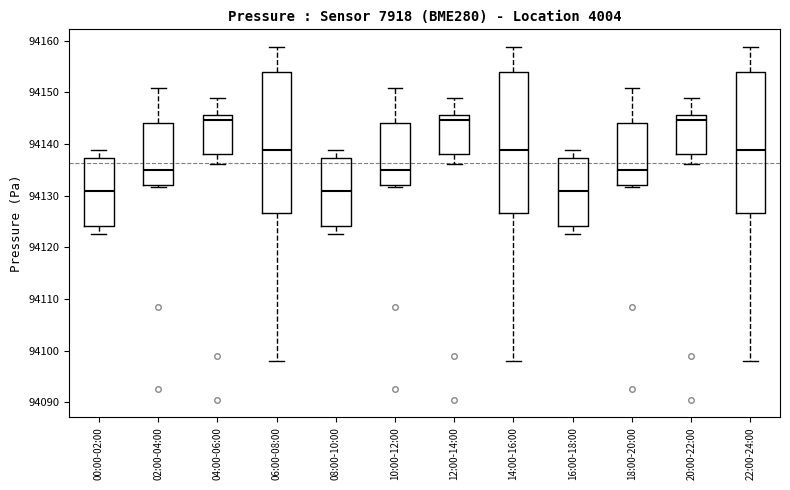

Reading left to right, read every box against the y-axis: the position of its median line, the range the box covers, and the ends of its whiskers. The values are not printed on the chart, so give them approximately, as read against the axis.

00:00-02:00: median 94131, box 94124 to 94137, whiskers 94123 to 94139
02:00-04:00: median 94135, box 94132 to 94144, whiskers 94132 (just below the box's lower edge) to 94151
04:00-06:00: median 94145, box 94138 to 94146, whiskers 94136 to 94149
06:00-08:00: median 94139, box 94127 to 94154, whiskers 94098 to 94159
08:00-10:00: median 94131, box 94124 to 94137, whiskers 94123 to 94139
10:00-12:00: median 94135, box 94132 to 94144, whiskers 94132 (just below the box's lower edge) to 94151
12:00-14:00: median 94145, box 94138 to 94146, whiskers 94136 to 94149
14:00-16:00: median 94139, box 94127 to 94154, whiskers 94098 to 94159
16:00-18:00: median 94131, box 94124 to 94137, whiskers 94123 to 94139
18:00-20:00: median 94135, box 94132 to 94144, whiskers 94132 (just below the box's lower edge) to 94151
20:00-22:00: median 94145, box 94138 to 94146, whiskers 94136 to 94149
22:00-24:00: median 94139, box 94127 to 94154, whiskers 94098 to 94159